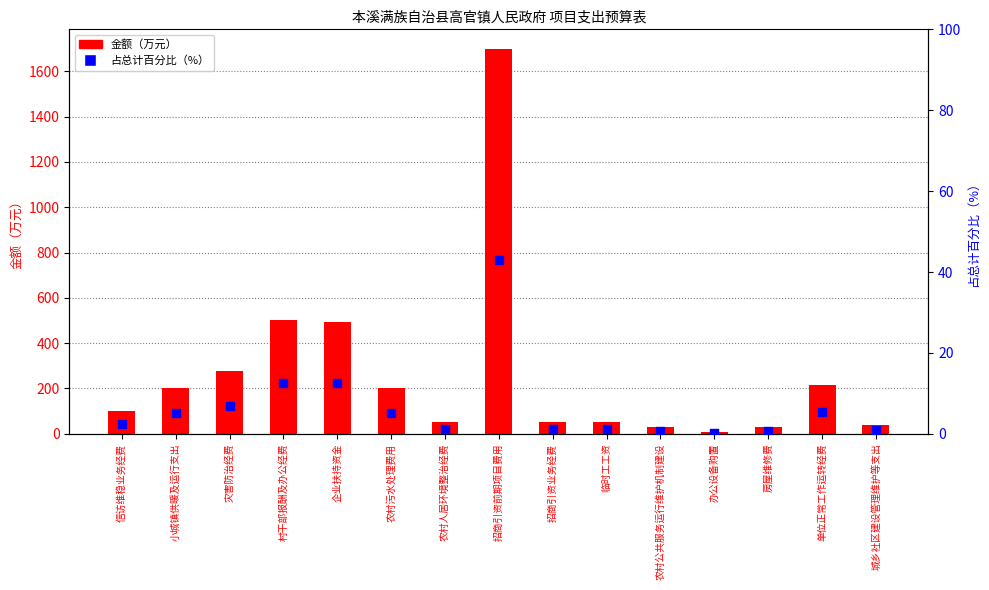

Which series has the largest total across all categories?

金额（万元）